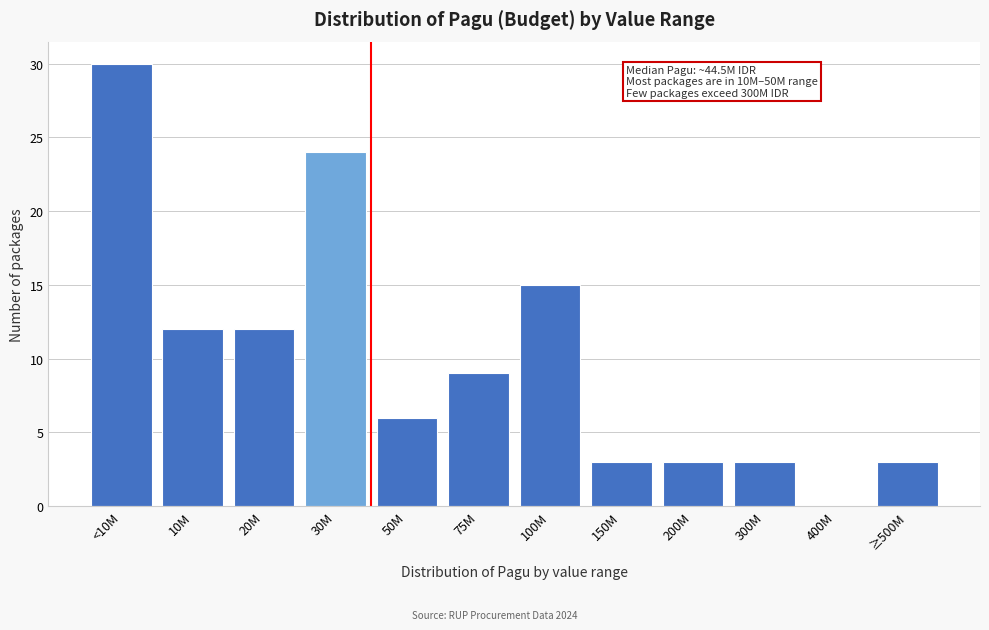

Reading left to right, transcribe all the data shown in this chart.

<10M=30	10M=12	20M=12	30M=24	50M=6	75M=9	100M=15	150M=3	200M=3	300M=3	400M=0	≥500M=3